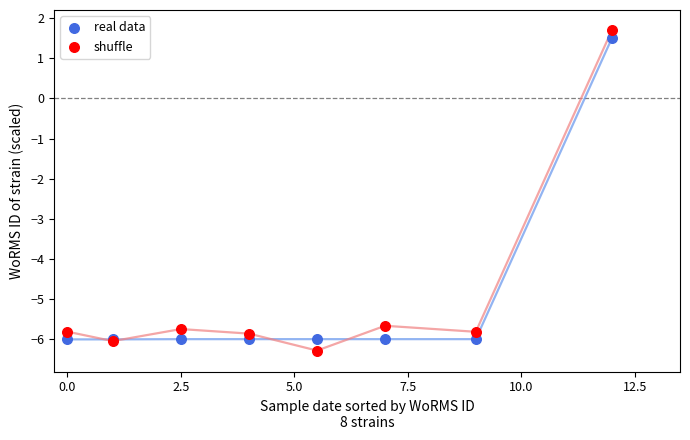

Which series has the widest spread of Y values?

shuffle